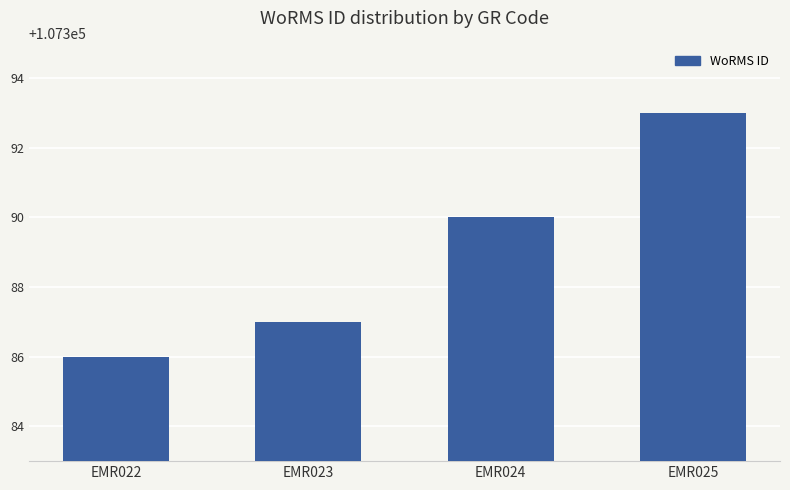

True or false: the data shows 152448 at EMR022.

False